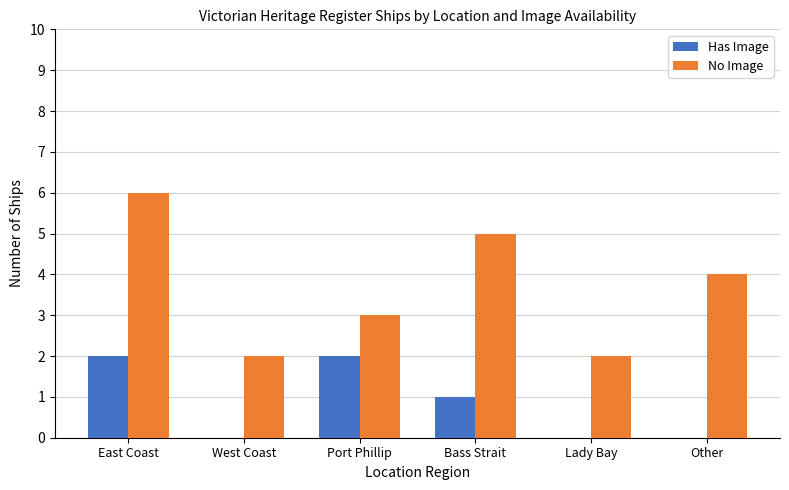

What is the sum of all Has Image values?

5